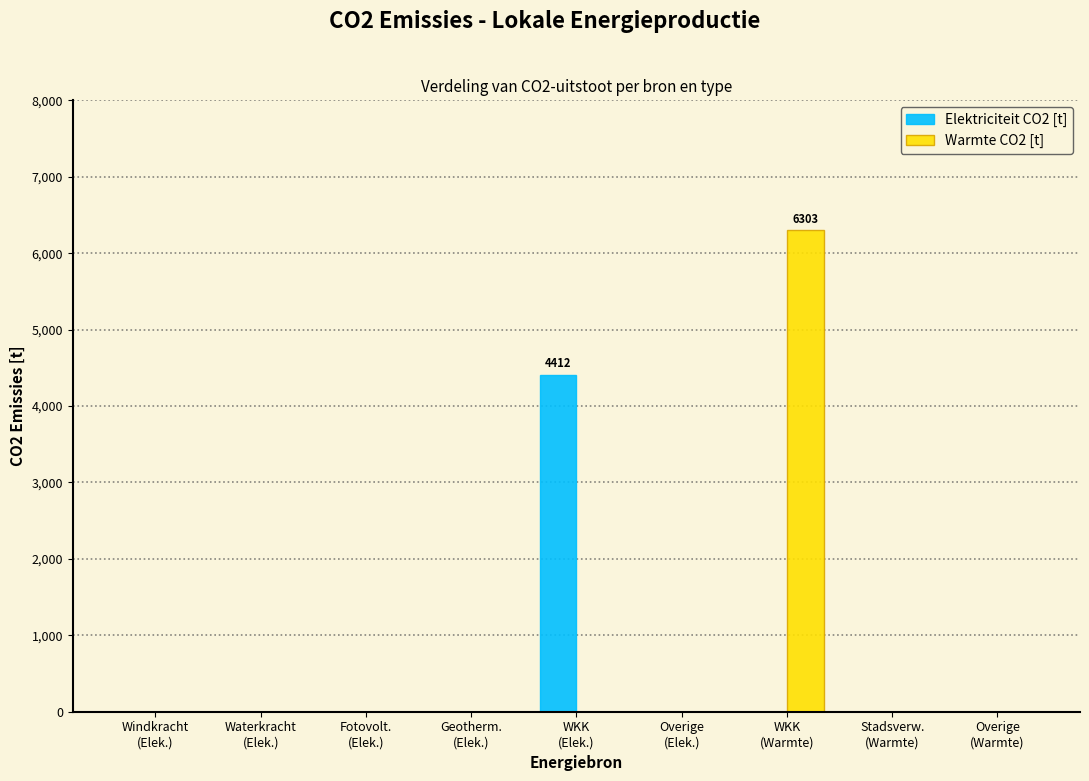

What is the sum of all Elektriciteit CO2 [t] values?

4412.4